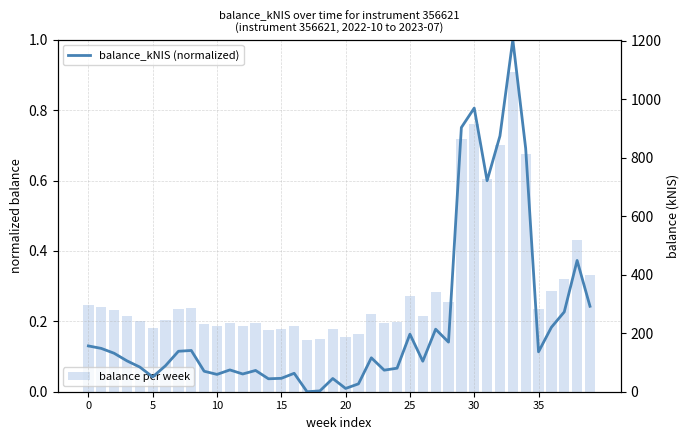

Is the value of balance per week at 19 greater than the value of balance_kNIS (normalized) at 25?

Yes